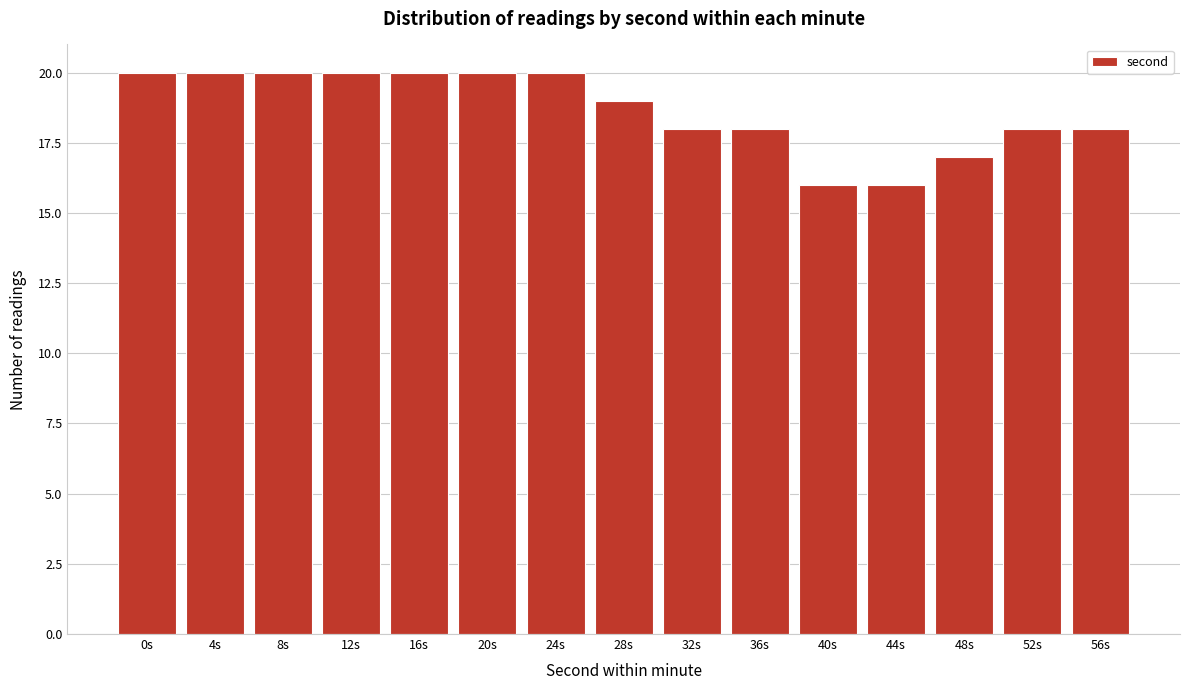

Reading left to right, what are all the values shown in this chart?

0s=20	4s=20	8s=20	12s=20	16s=20	20s=20	24s=20	28s=19	32s=18	36s=18	40s=16	44s=16	48s=17	52s=18	56s=18